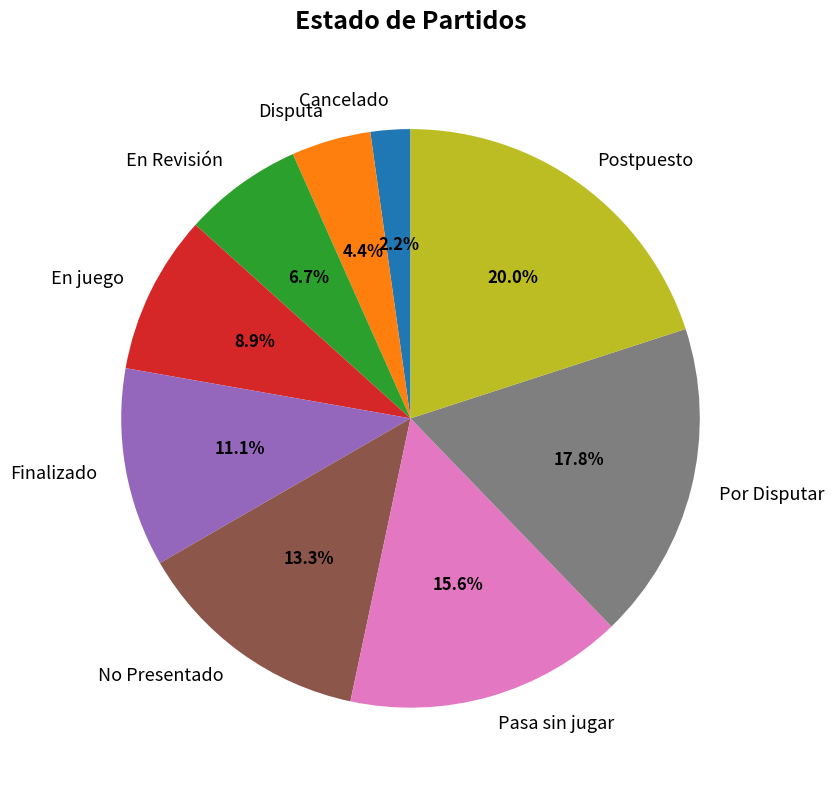

To the nearest percent, what is the difference between the Pasa sin jugar and No Presentado slice percentages?

2%